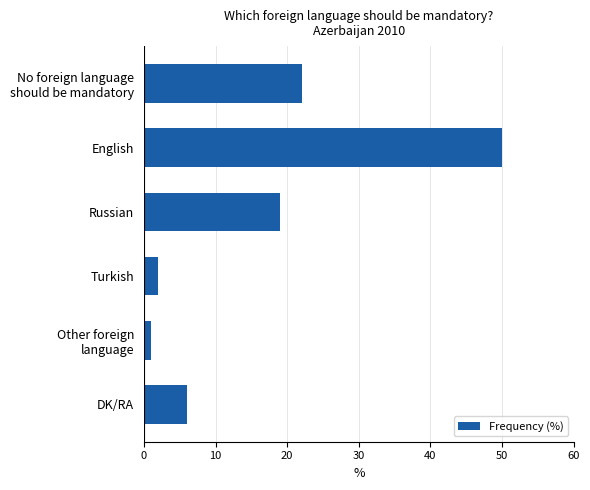

What is the change in value from Turkish to DK/RA?

+4